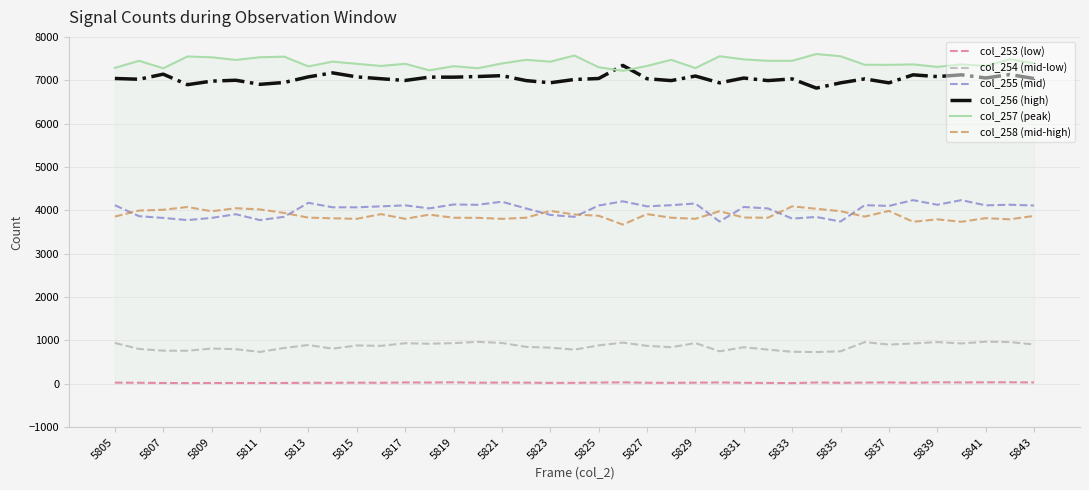

Which series has the largest total across all categories?

col_257 (peak)